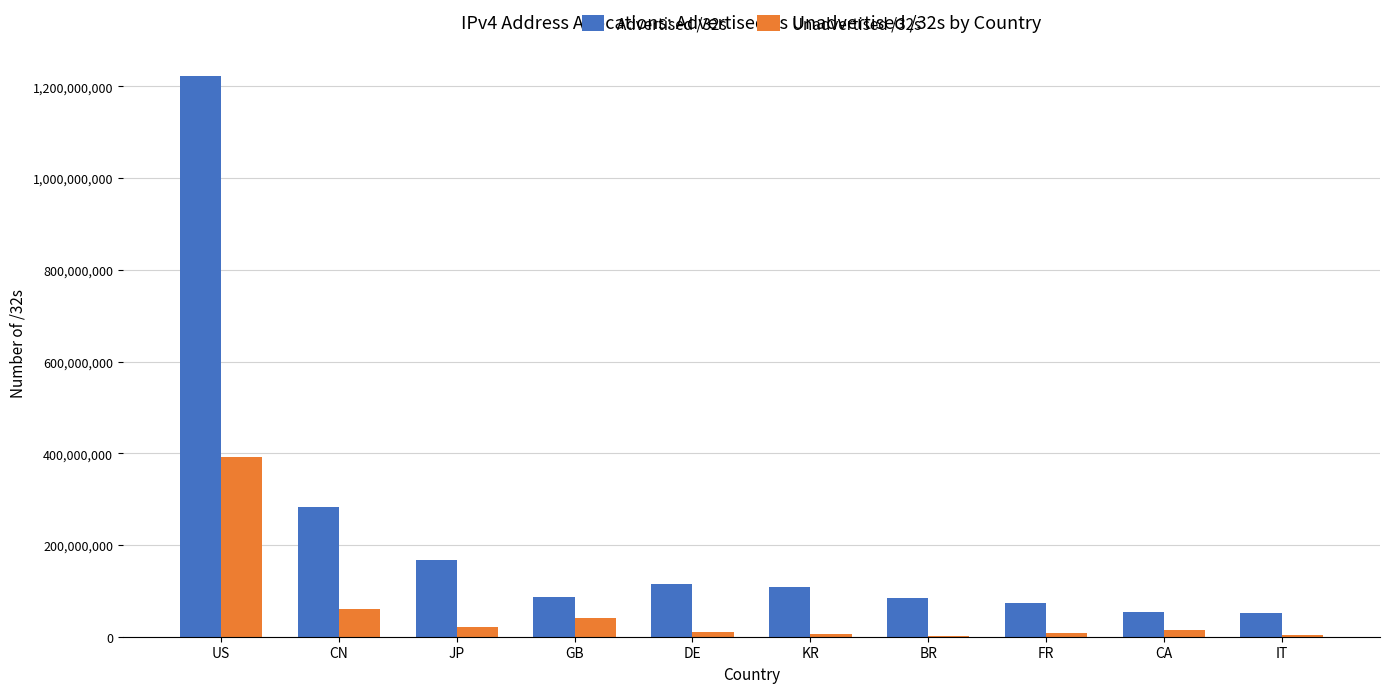

Count the number of data series in this chart.

2